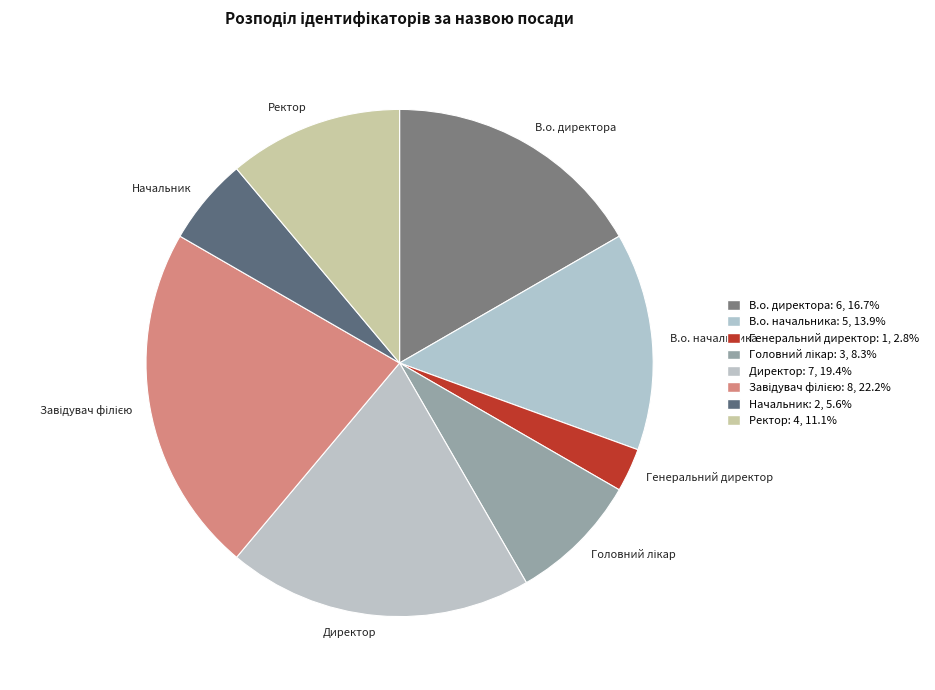

Combined, do В.о. начальника and Ректор account for over 50%?

No